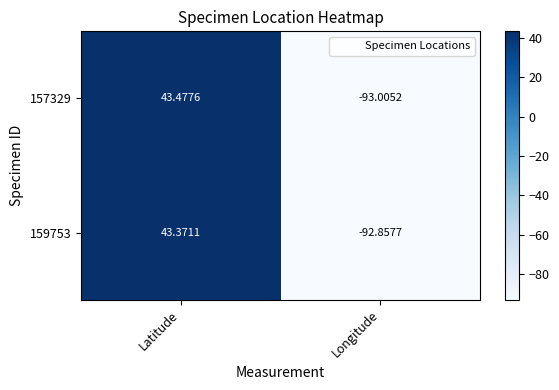

How many categories are shown in the chart?

2